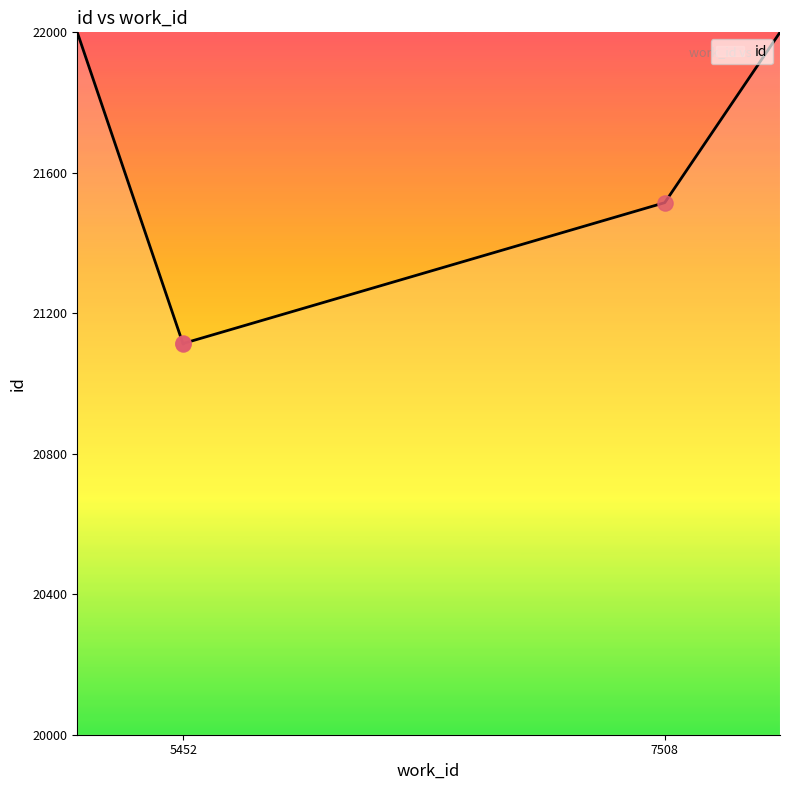

Approximately how many times larger is the value at 7508 compared to 5452?

1.0